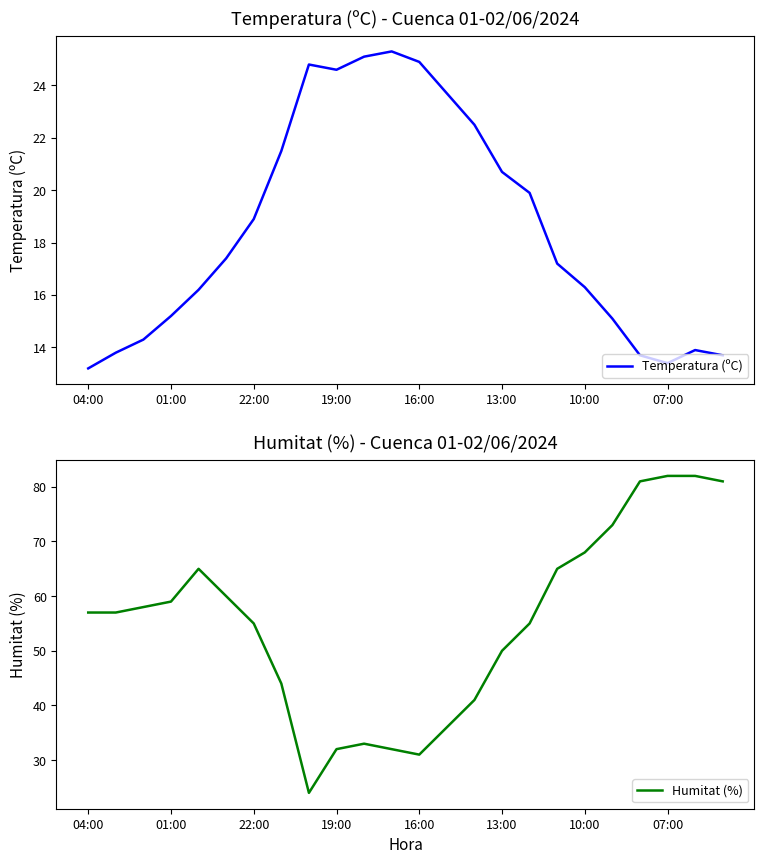

Which series has the largest total across all categories?

Humitat (%)